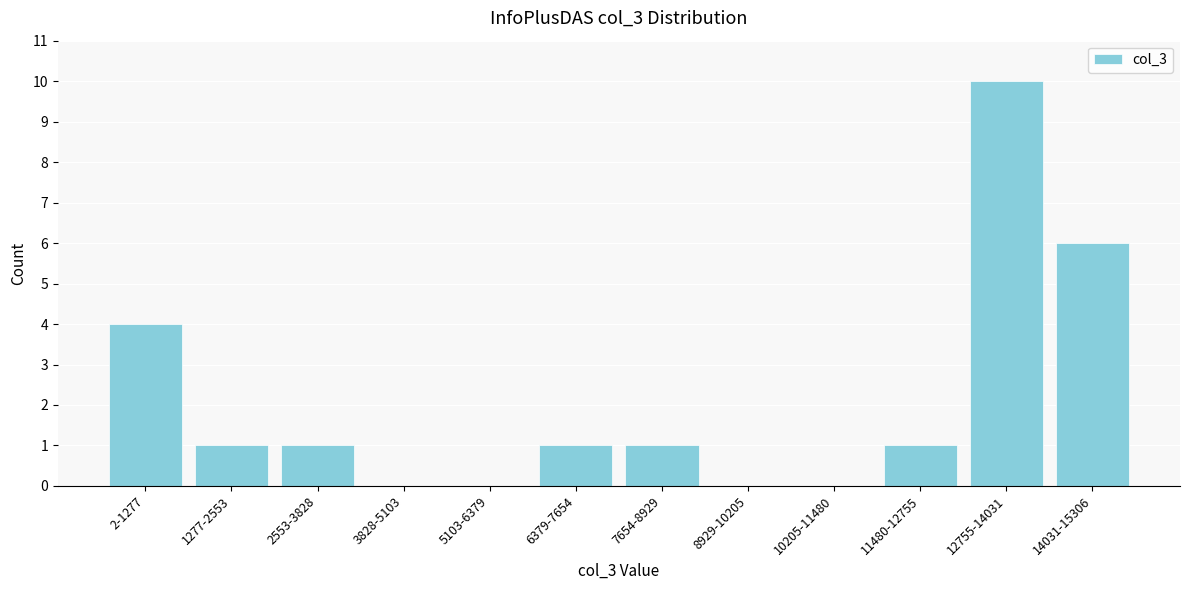

Reading right to left, what are all the values shown in this chart?

14031-15306=6	12755-14031=10	11480-12755=1	10205-11480=0	8929-10205=0	7654-8929=1	6379-7654=1	5103-6379=0	3828-5103=0	2553-3828=1	1277-2553=1	2-1277=4